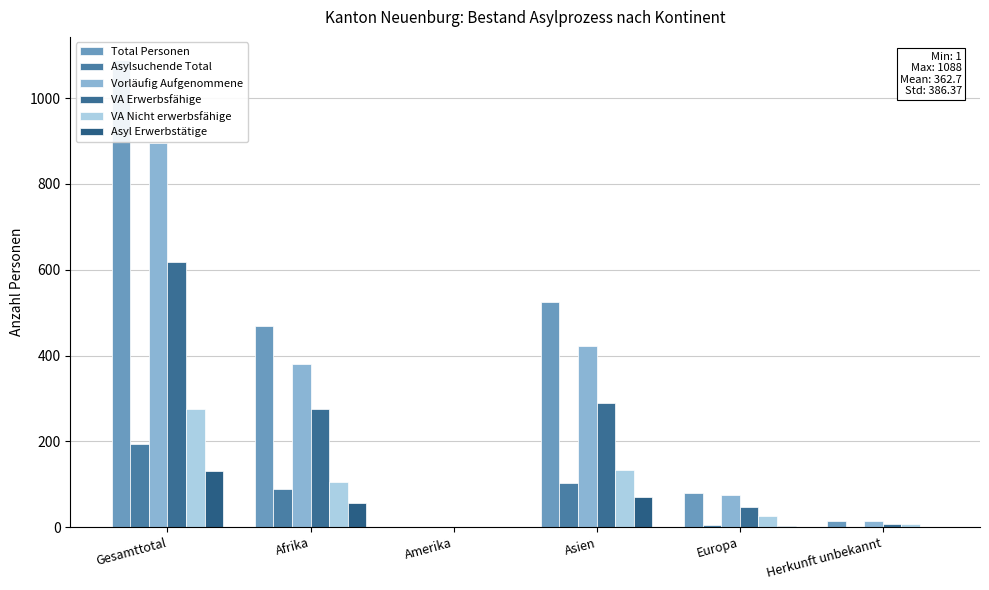

Reading left to right, transcribe all the data shown in this chart.

Total Personen: 1088	468	1	525	79	15
Asylsuchende Total: 194	88	0	102	4	0
Vorläufig Aufgenommene: 894	380	1	423	75	15
VA Erwerbsfähige: 619	275	0	289	48	7
VA Nicht erwerbsfähige: 275	105	1	134	27	8
Asyl Erwerbstätige: 131	57	0	71	3	0